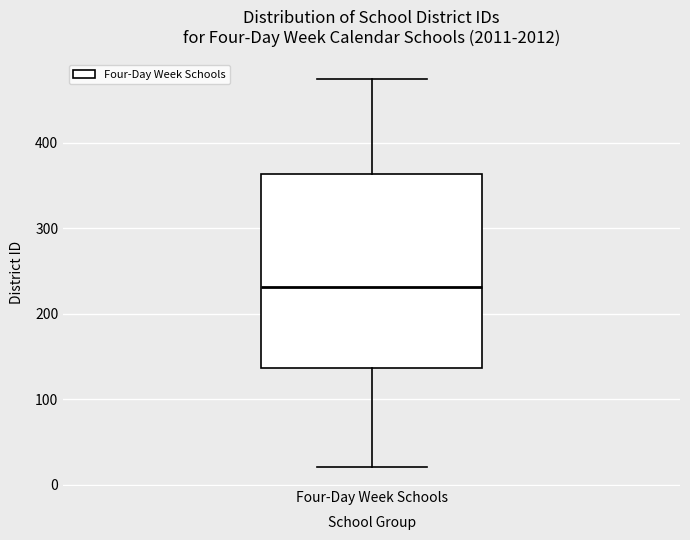

Read this box plot against the y-axis: the position of the median line, the range covered by the box, and the ends of both whiskers. The values are not printed on the chart, so give them approximately, as read against the axis.

median 230, box 140 to 360, whiskers 20 to 480